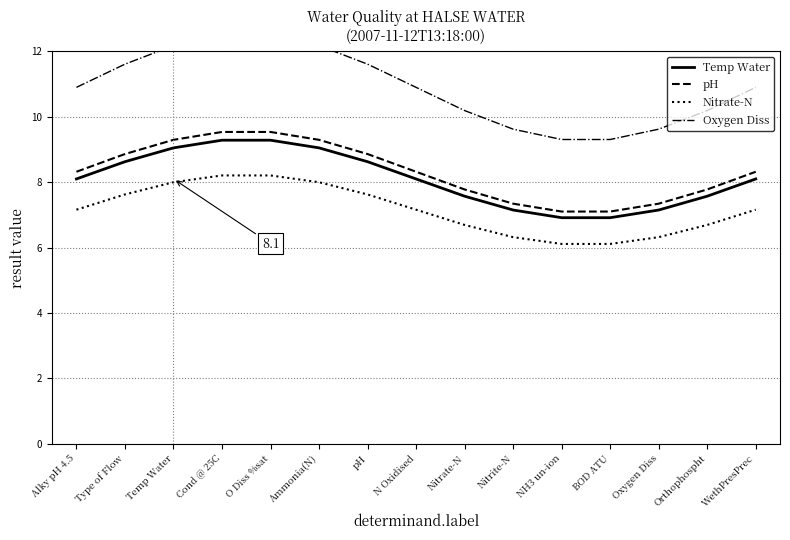

True or false: Oxygen Diss and Temp Water cross at least once.

False